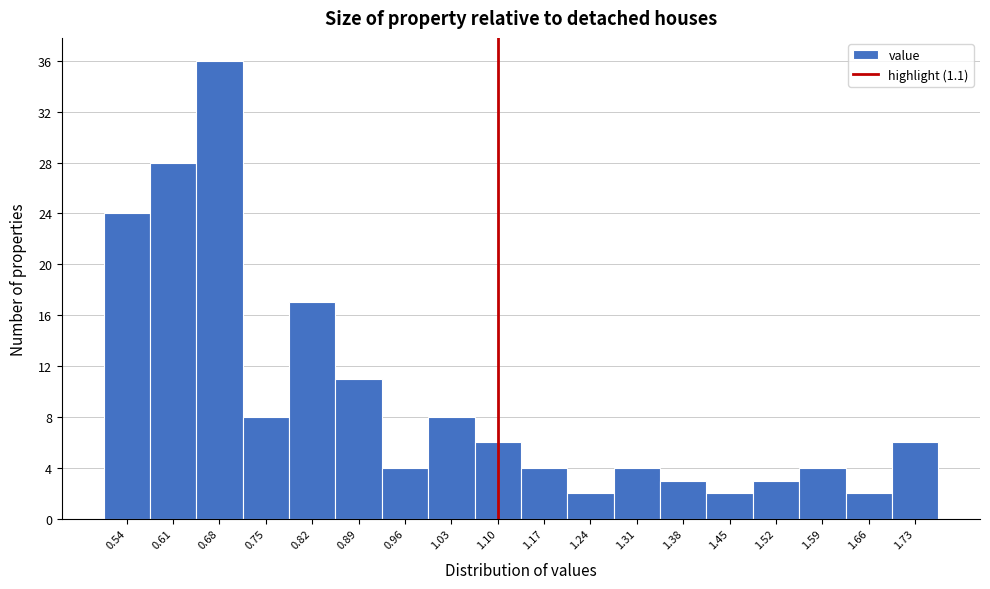

What is the height of the bar covering 1.06 to 1.14 on the x-axis? Neither the bar edges nor the heights are printed on the chart, so give them approximately, as read against the axes.

6